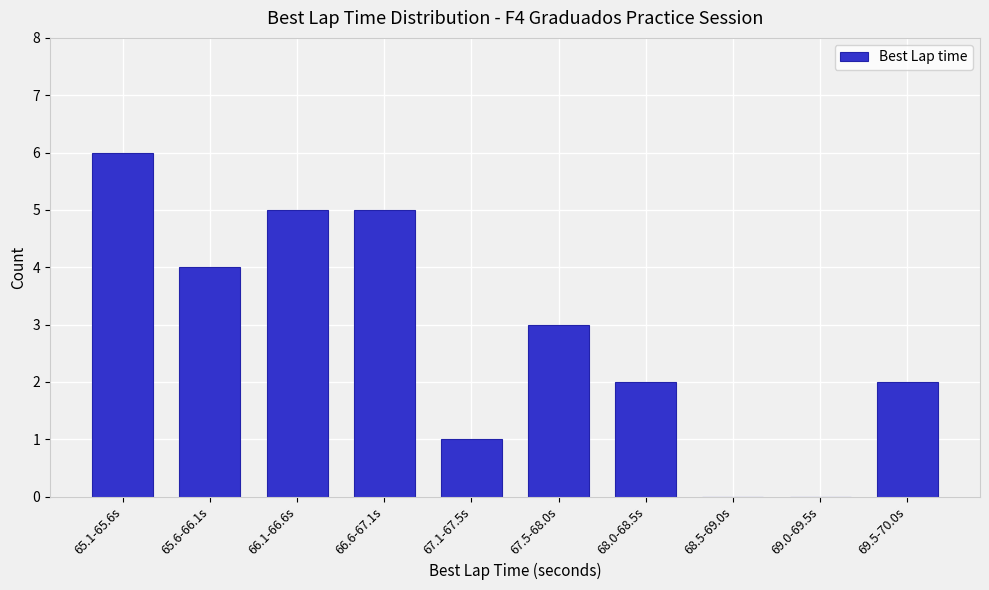

Reading left to right, extract all data points from this chart.

65.1-65.6s=6	65.6-66.1s=4	66.1-66.6s=5	66.6-67.1s=5	67.1-67.5s=1	67.5-68.0s=3	68.0-68.5s=2	68.5-69.0s=0	69.0-69.5s=0	69.5-70.0s=2